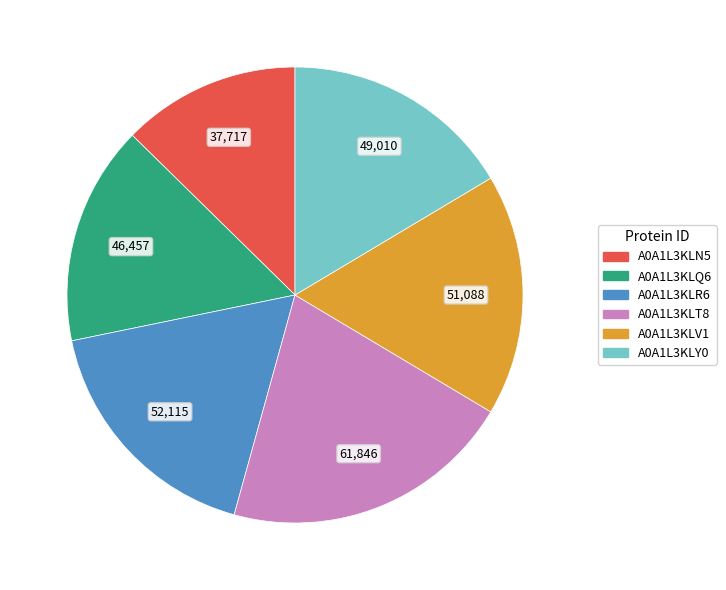

Is it true that A0A1L3KLR6 is 17% of the pie?

True